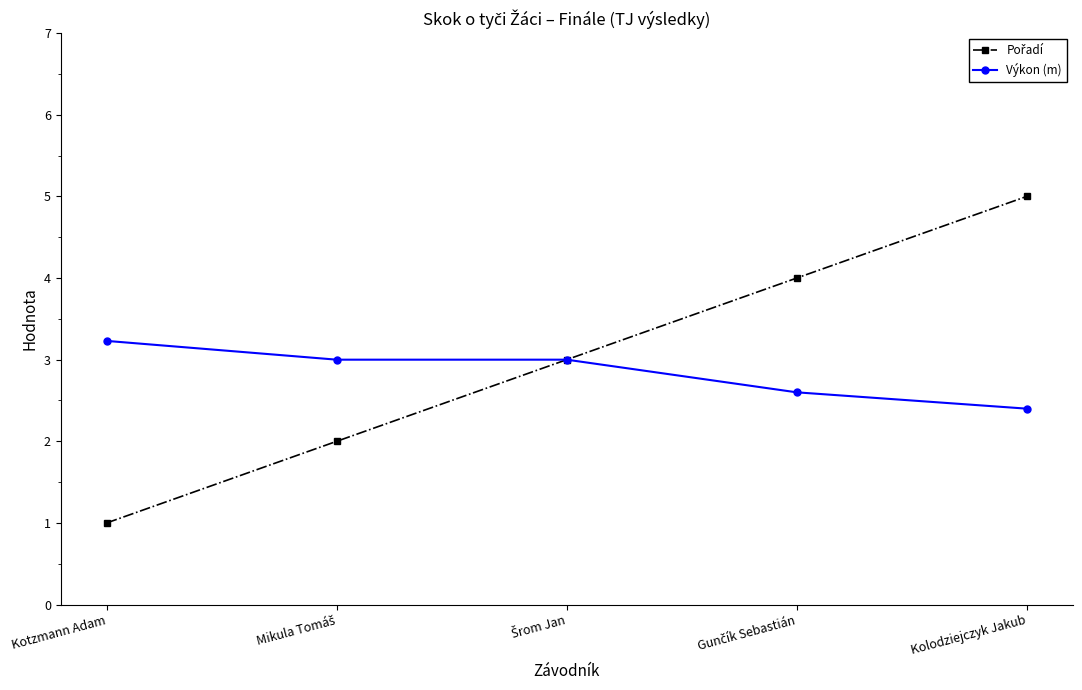

What is the difference between the highest and lowest values at Kolodziejczyk Jakub?

2.6